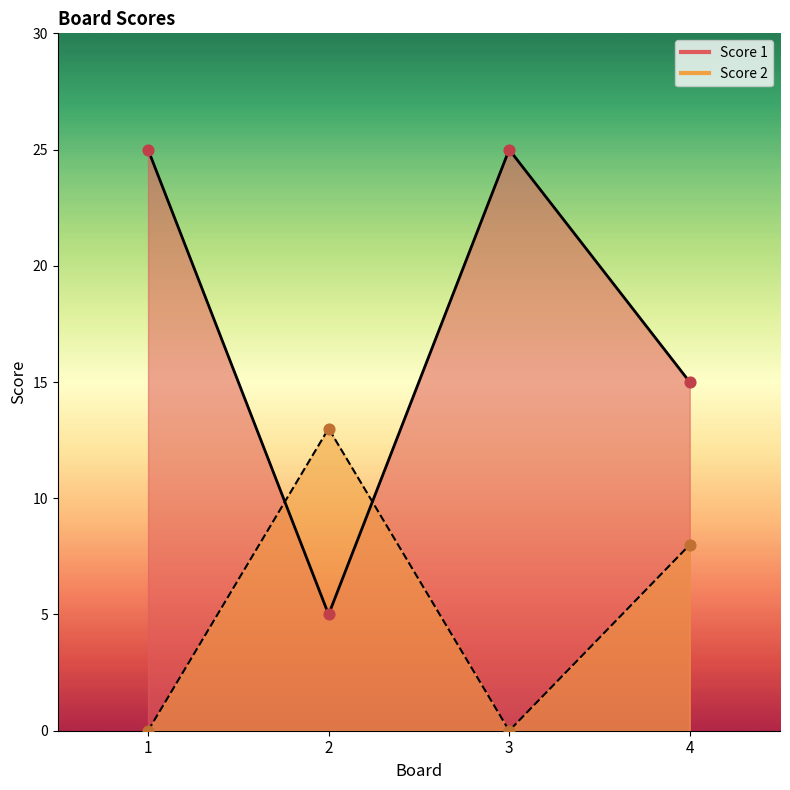

Which series contains the highest Y value?

Score 1